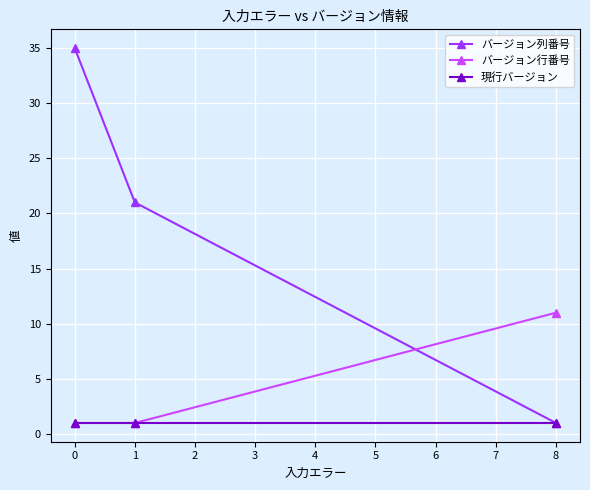

What is the greatest value displayed?

35